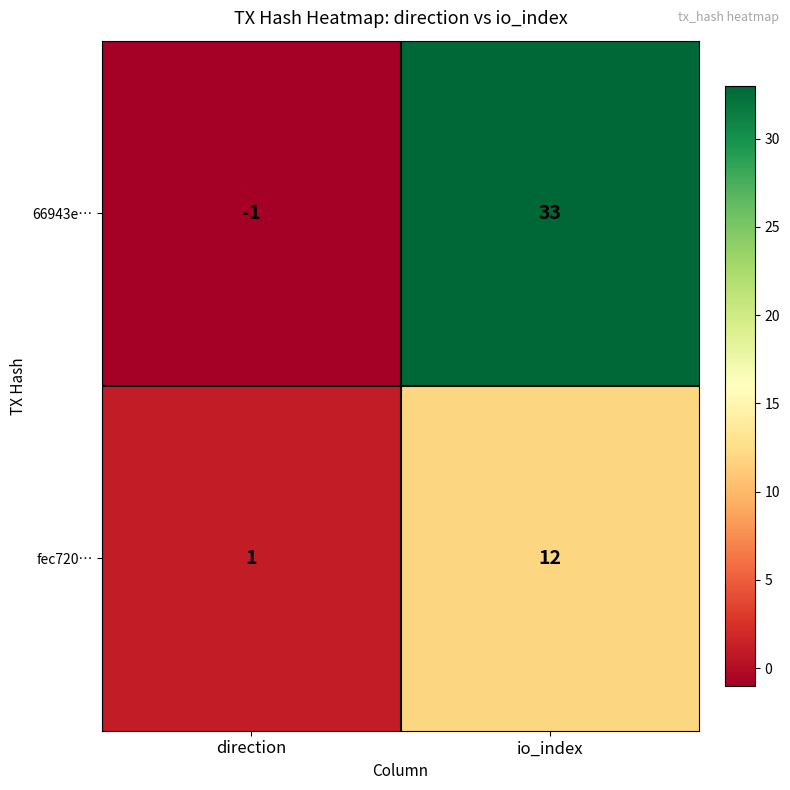

What is the average value of the 66943e… series?

16